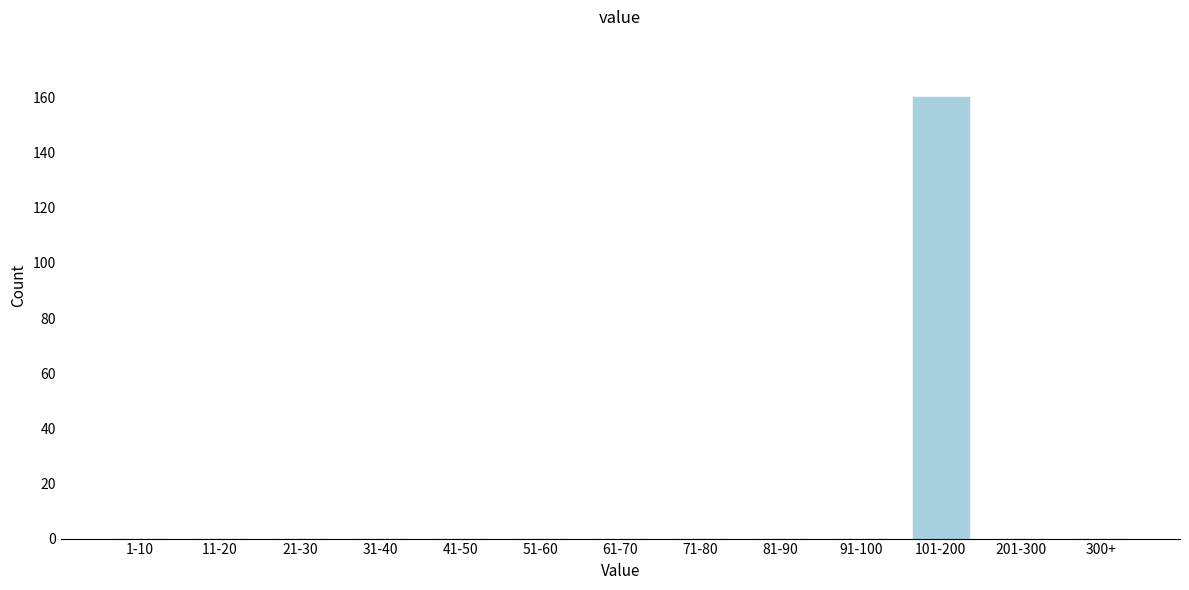

Reading left to right, what are all the values shown in this chart?

1-10=0	11-20=0	21-30=0	31-40=0	41-50=0	51-60=0	61-70=0	71-80=0	81-90=0	91-100=0	101-200=160	201-300=0	300+=0